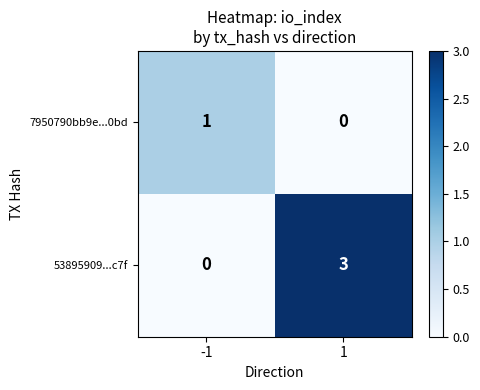

What is the difference between the 53895909...c7f values at -1 and 1?

3